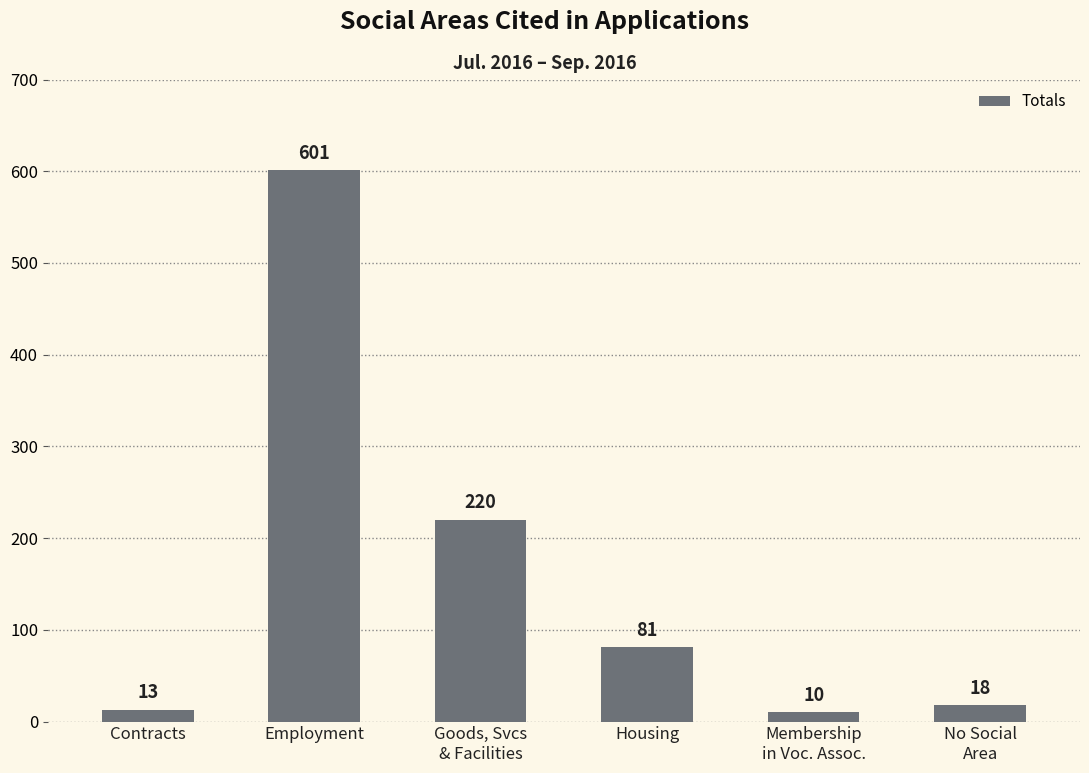

Reading left to right, extract all data points from this chart.

Contracts=13	Employment=601	Goods, Svcs
& Facilities=220	Housing=81	Membership
in Voc. Assoc.=10	No Social
Area=18